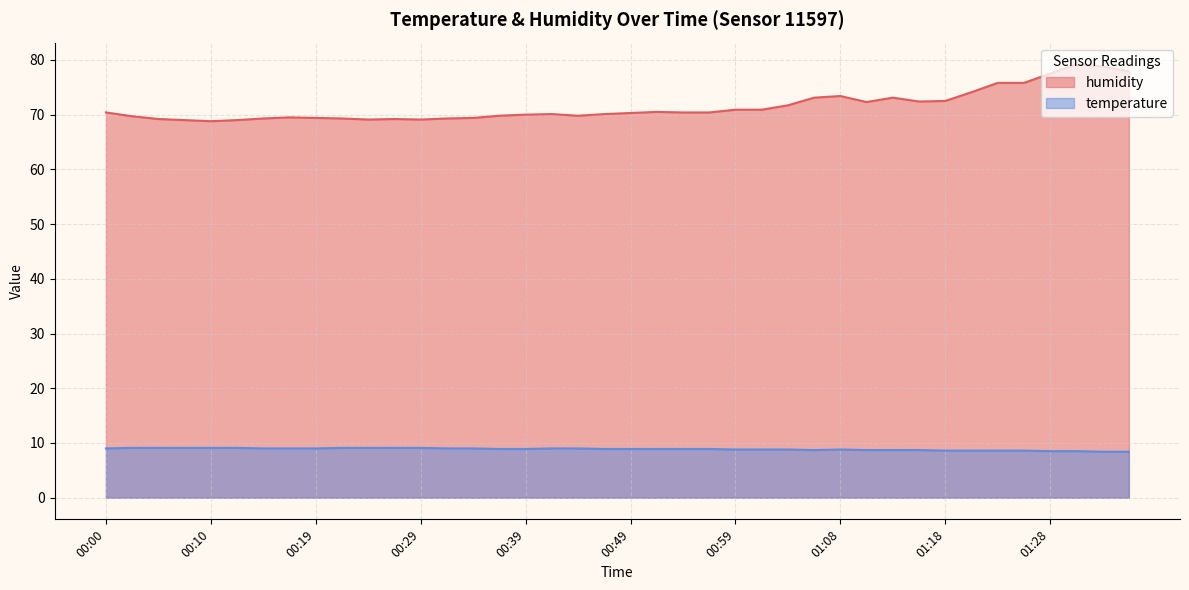

Where does the humidity series first go above 70?

00:00